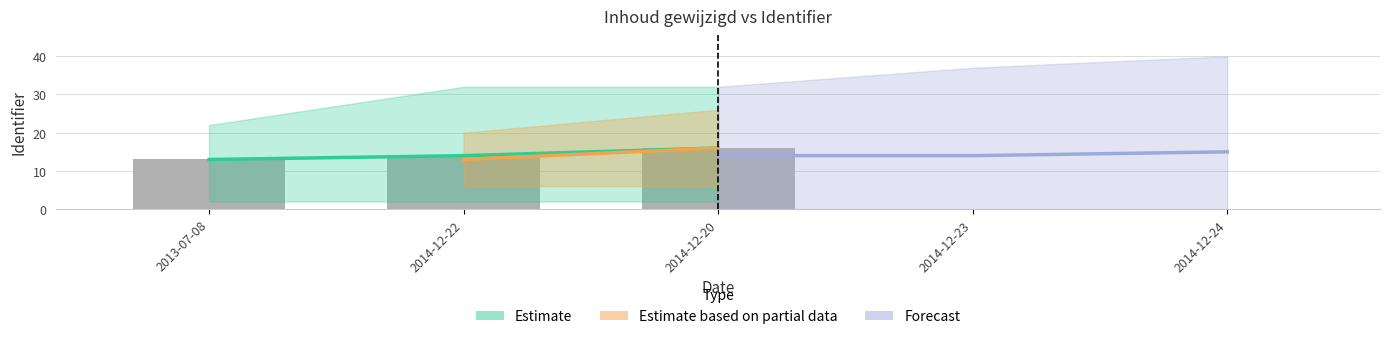

What position from the right is 2014-12-20?

1